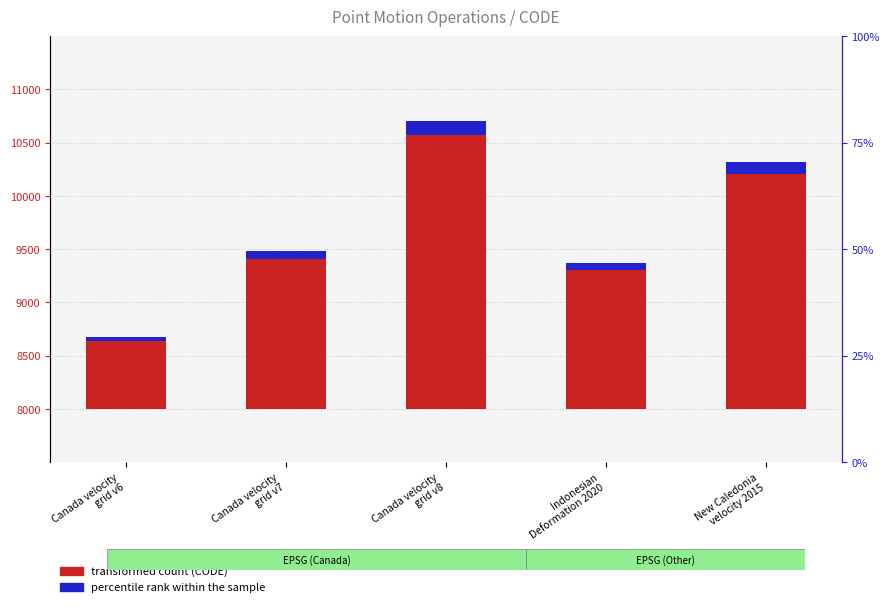

Reading left to right, extract all data points from this chart.

transformed count: 642.2	1408.9	2571.6	1306.2	2206.9
percentile rank within the sample: 33.8	74.1	135.4	68.8	116.1